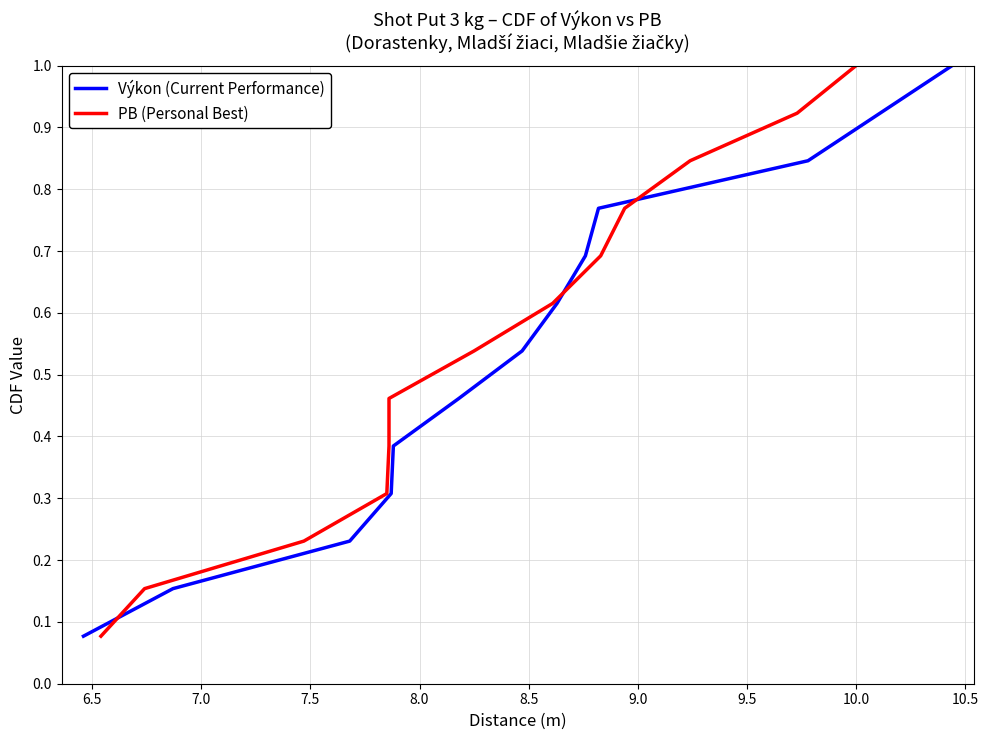

What is the label of the 6th point from the left?

8.5